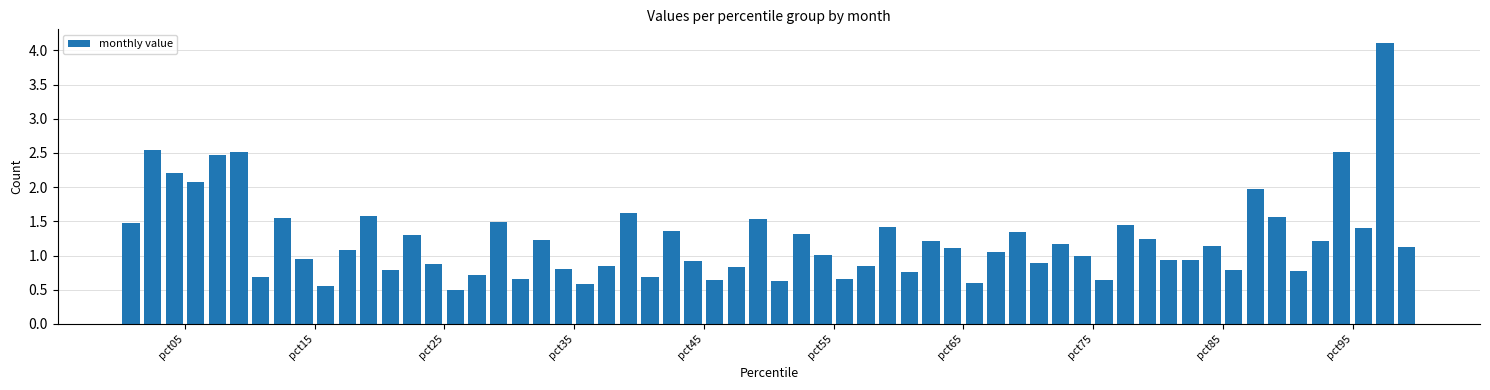

What is the greatest value displayed?

4.1